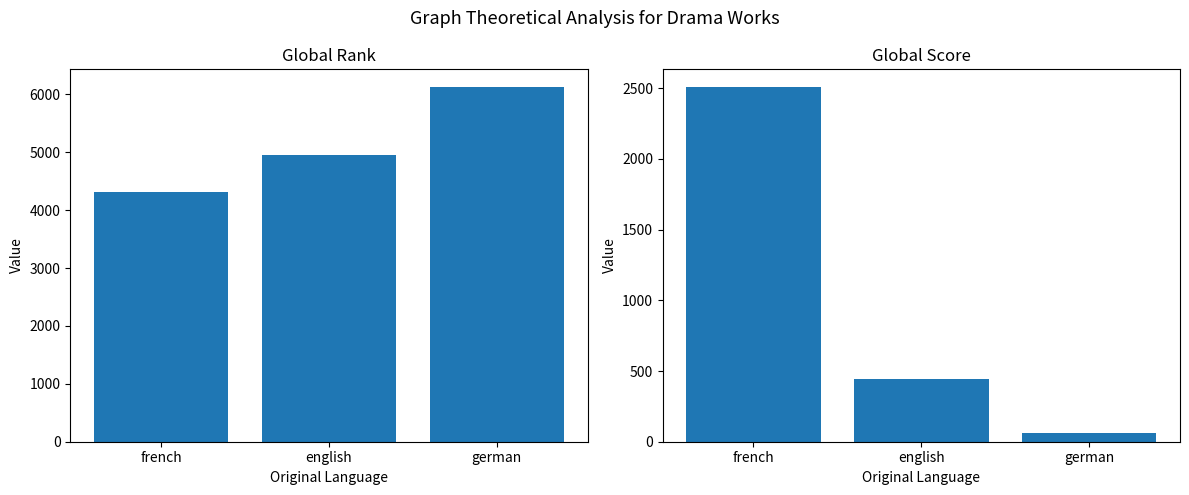

What is the sum of all Global Score values?

3016